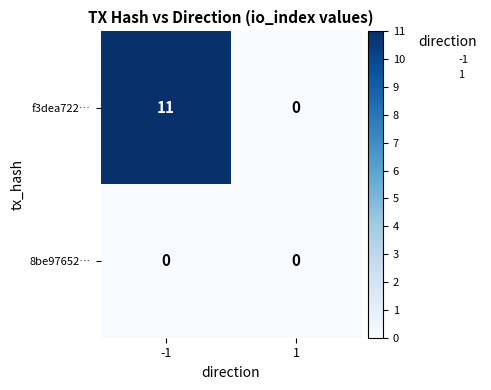

What is the difference between the highest and lowest values at -1?

11